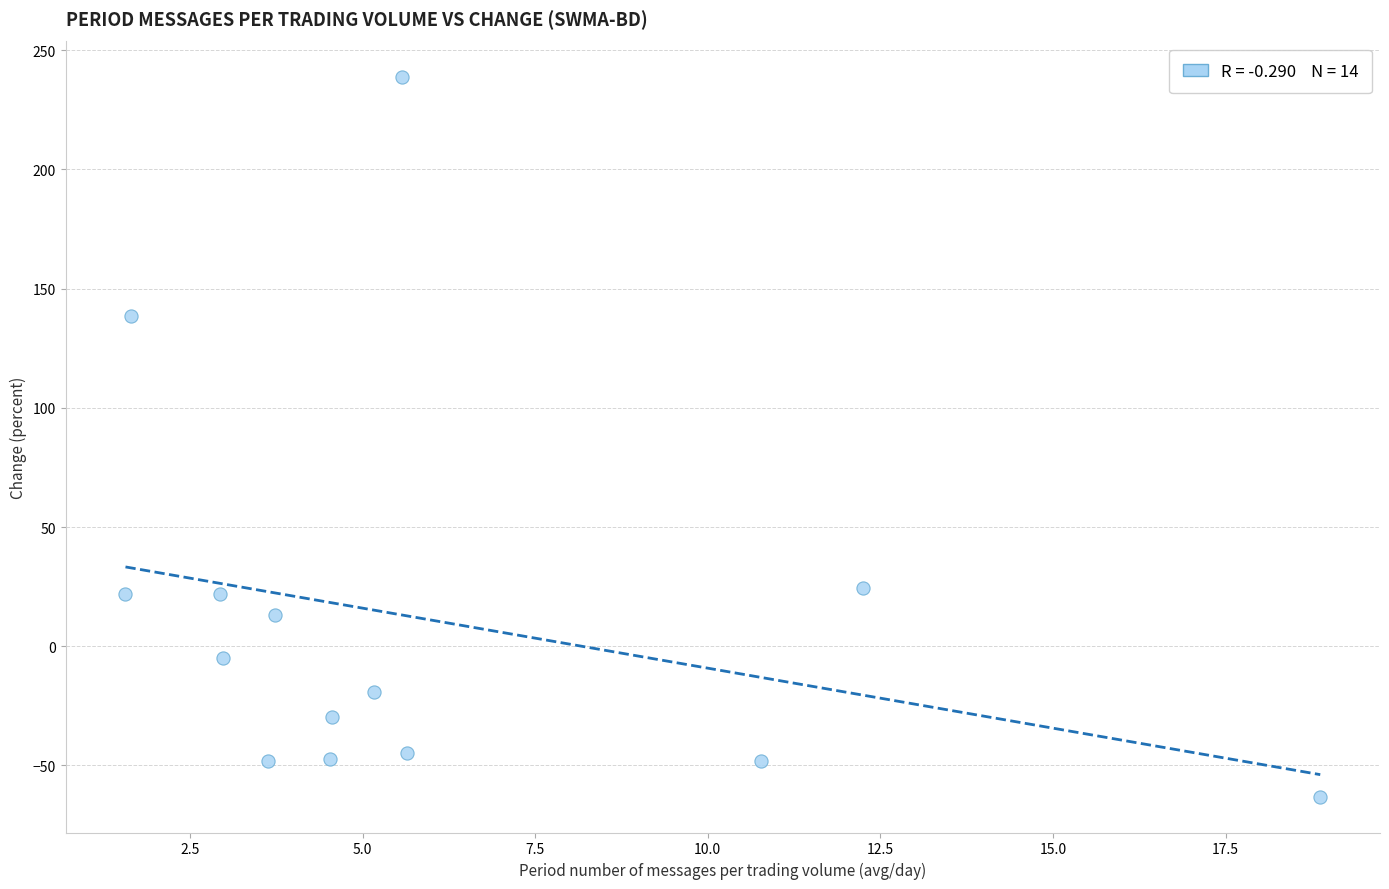

What Y value in the scatter plot is closest to 87?

138.7